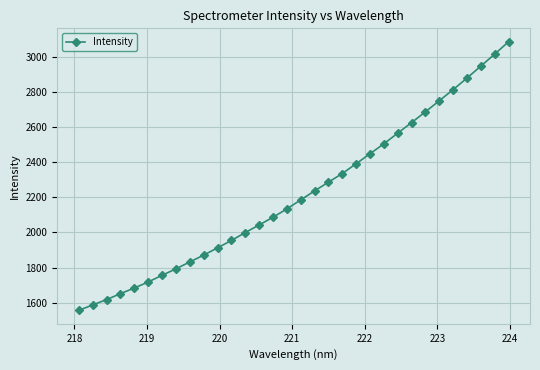

What is the difference between the maximum and second lowest values?

1502.3